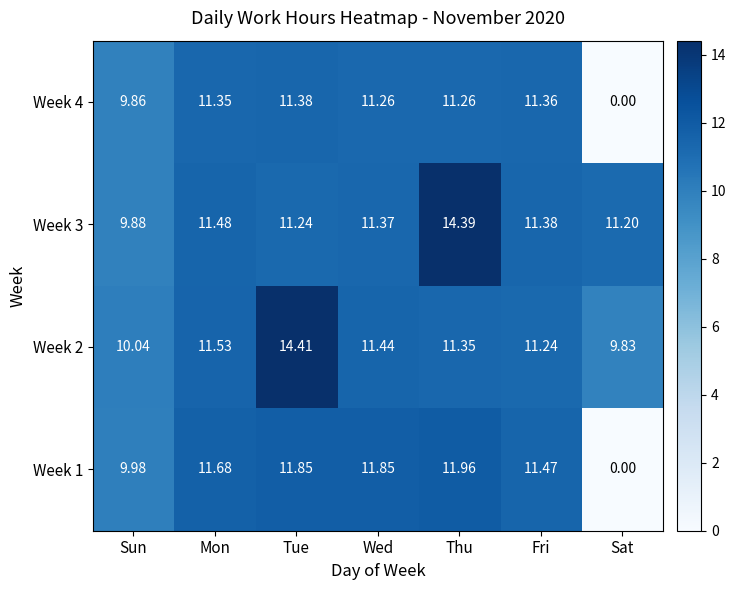

At which category does the chart reach its minimum across all series?

Sat